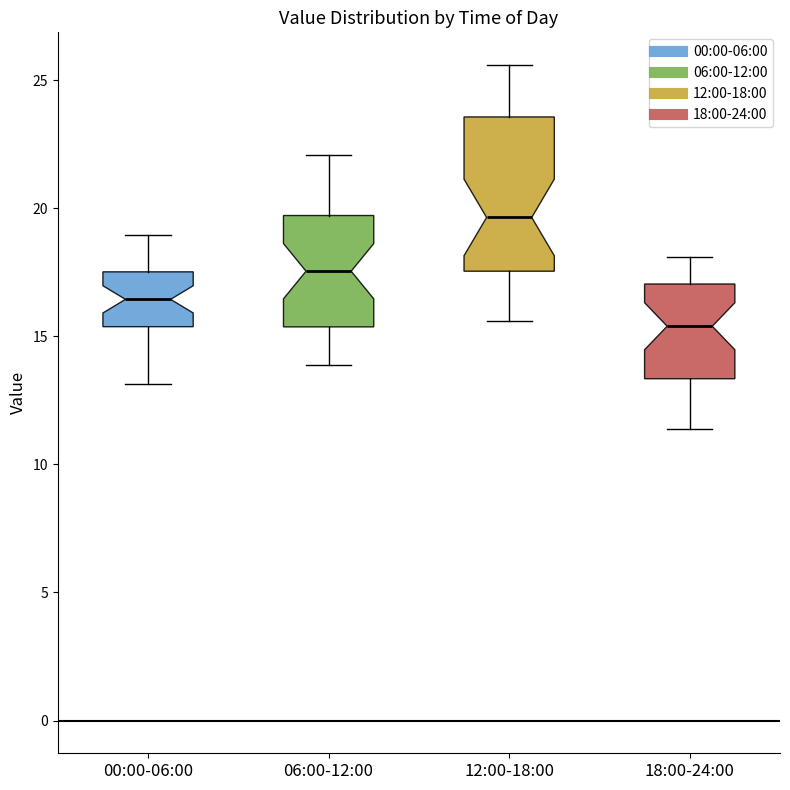

Reading left to right, transcribe this box plot: for each box, give where its median line is, the range the box spans, and where its two whiskers end, as read against the y-axis. The values are not printed on the chart, so give them approximately, as read against the axis.

00:00-06:00: median 16.5, box 15.5 to 17.5, whiskers 13.0 to 19.0
06:00-12:00: median 17.5, box 15.5 to 19.5, whiskers 14.0 to 22.0
12:00-18:00: median 19.5, box 17.5 to 23.5, whiskers 15.5 to 25.5
18:00-24:00: median 15.5, box 13.5 to 17.0, whiskers 11.5 to 18.0